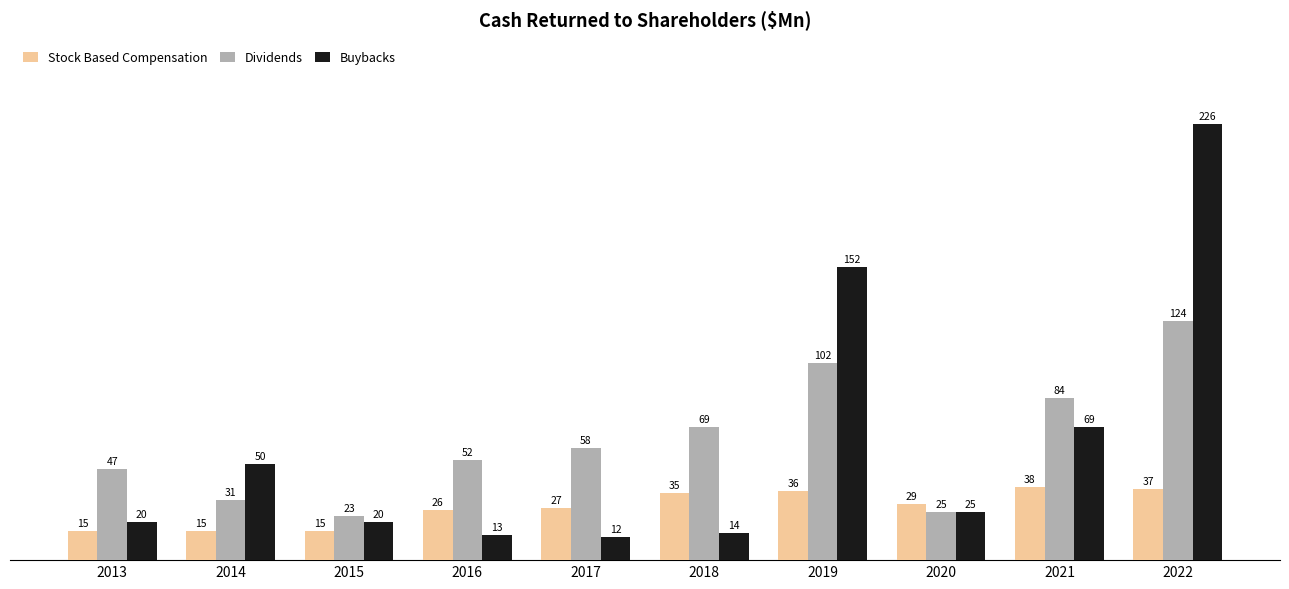

What are all the series names shown in the legend?

Stock Based Compensation, Dividends, Buybacks